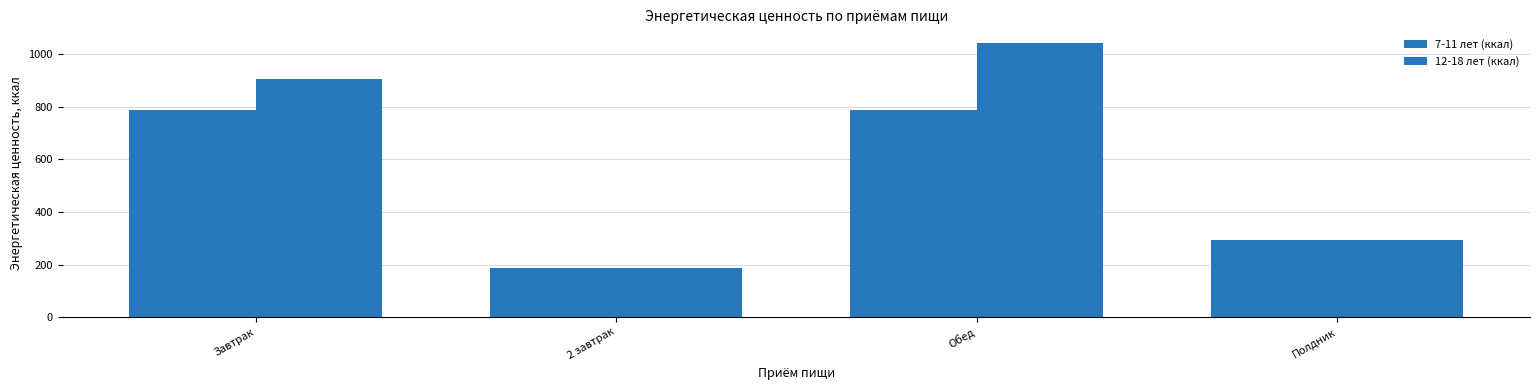

How many bars are there in total?

8